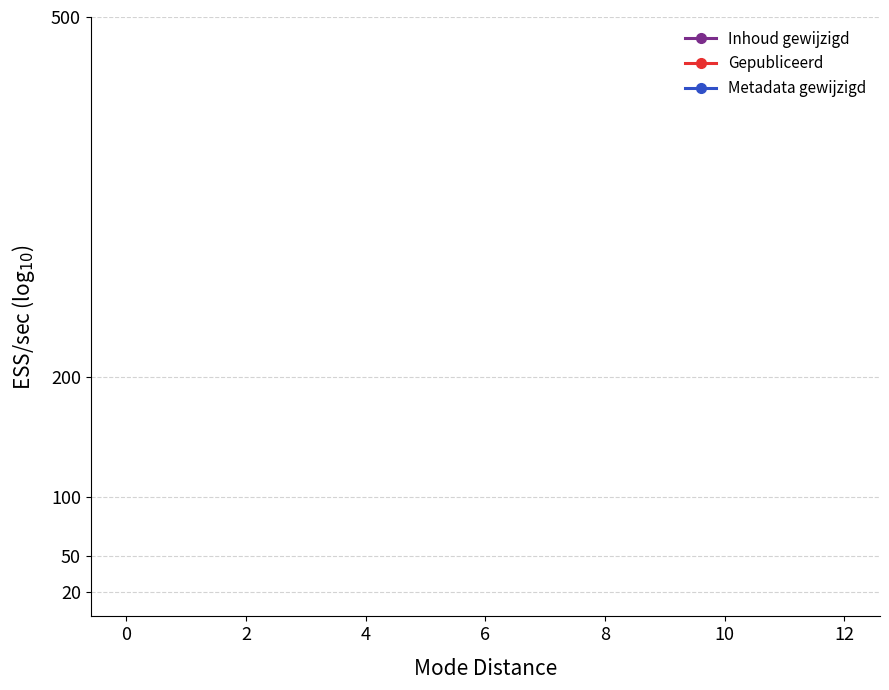

How many data points does each series have?

7